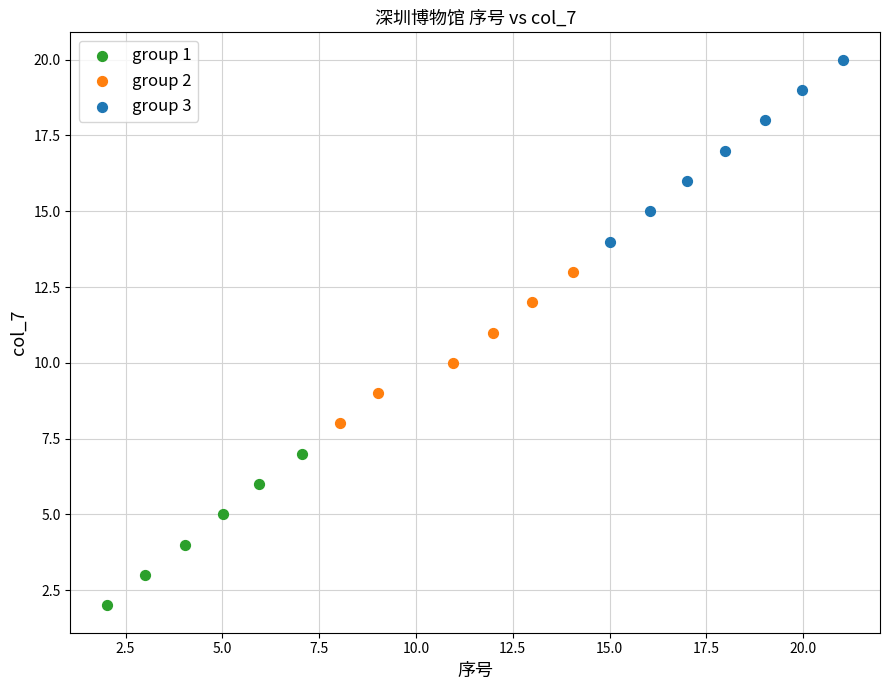

Which series has the largest Y range (max minus min)?

group 3